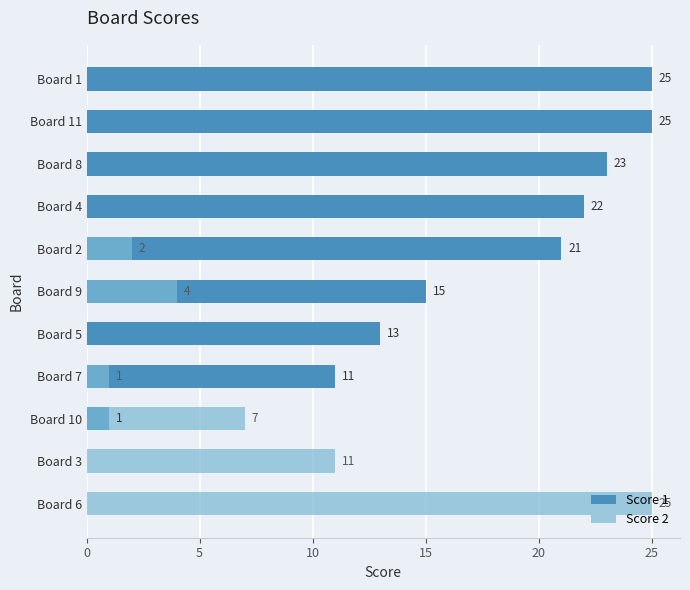

Is it true that Score 1 equals 35 at Board 4?

False